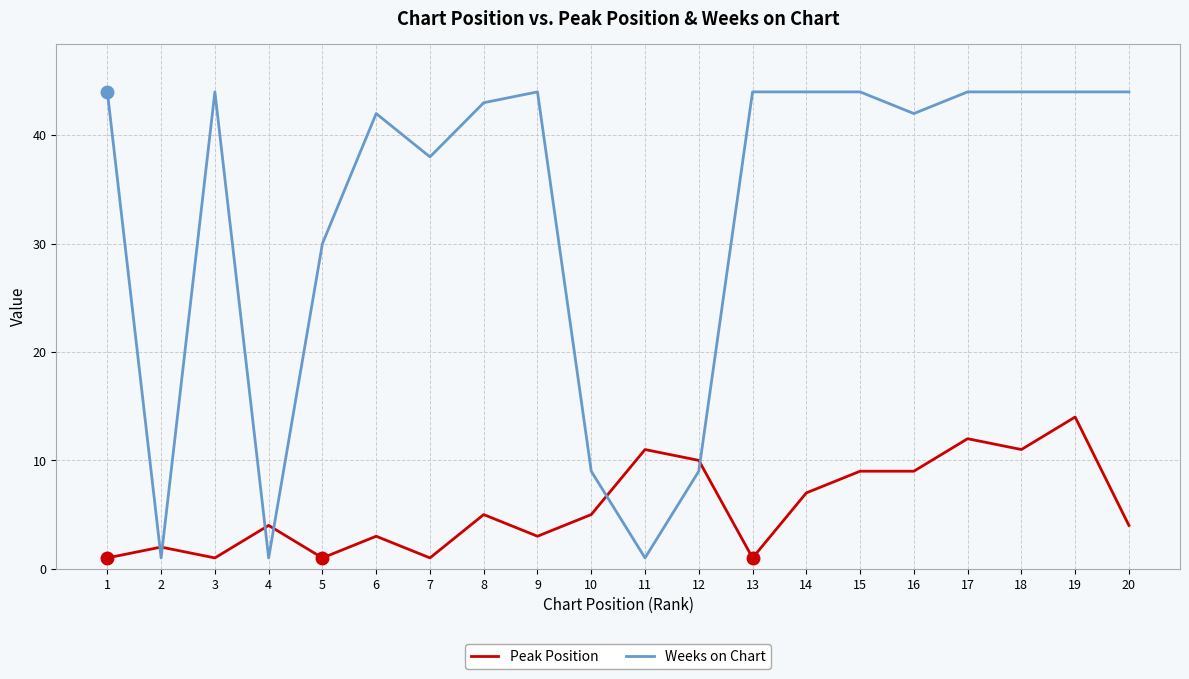

What value does the Weeks on Chart series have at 6, to the nearest 5?

40